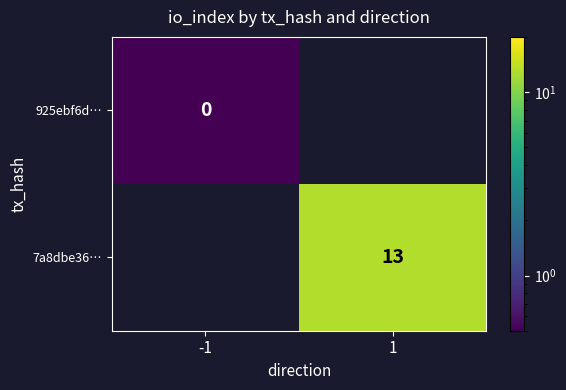

At which category does the chart reach its peak across all series?

1